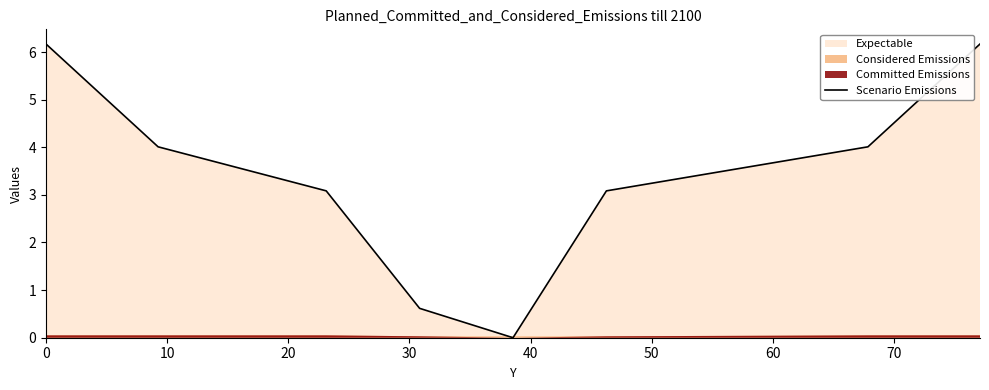

What is the maximum value for Scenario Emissions?

6.2